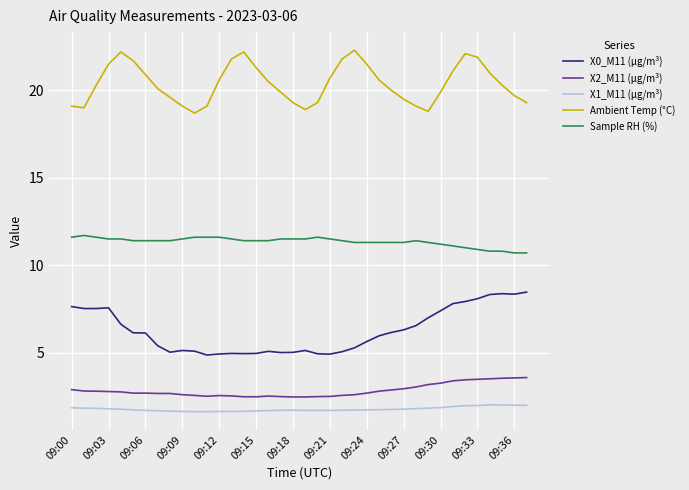

Which series has the largest total across all categories?

Ambient Temp (°C)